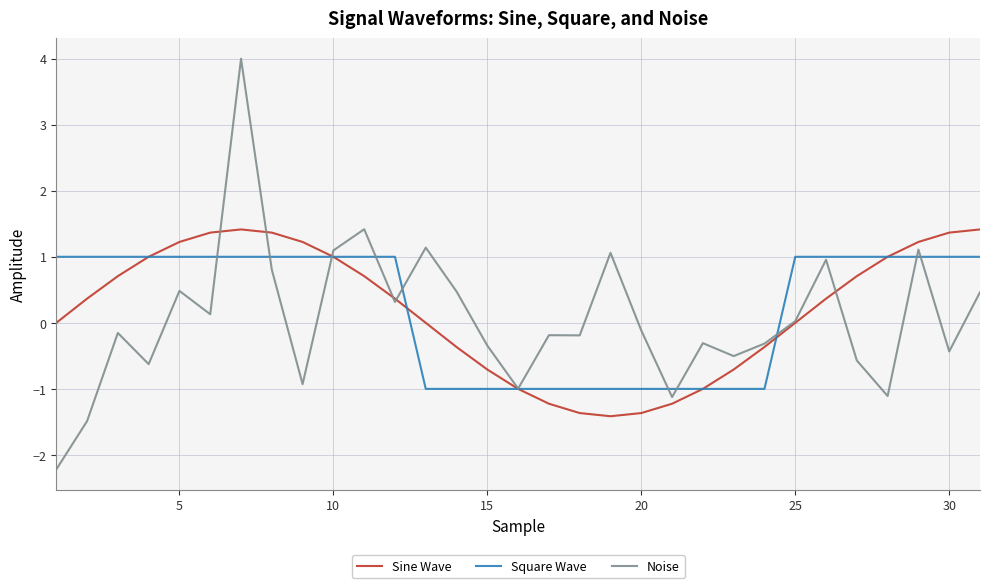

Which series has the largest range (max minus min)?

Noise